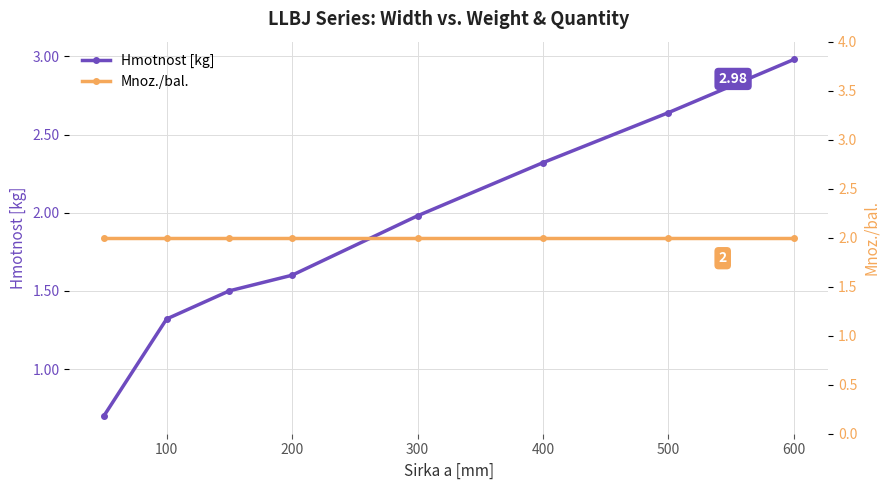

What is the value of the Mnoz./bal. point at the 6th from the left?

2.0